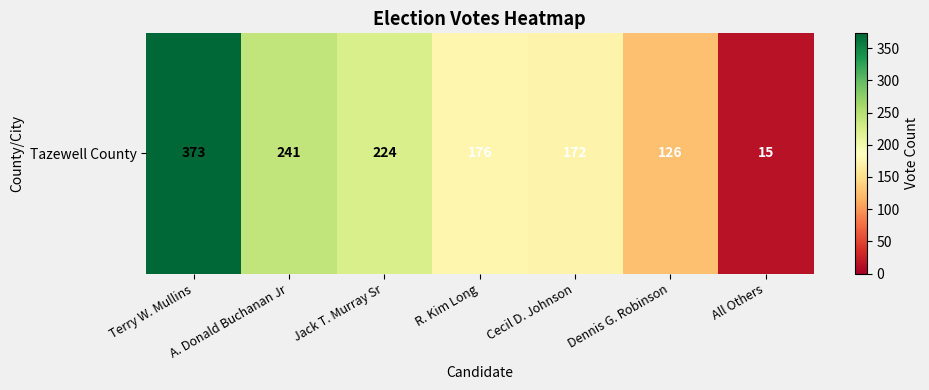

At which label is the value closest to 194?

R. Kim Long